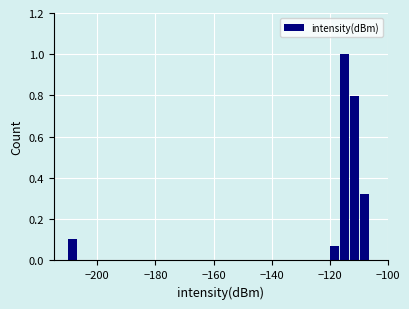

Read against the x-axis, roughly where is the centre of the tallest bar?

-114